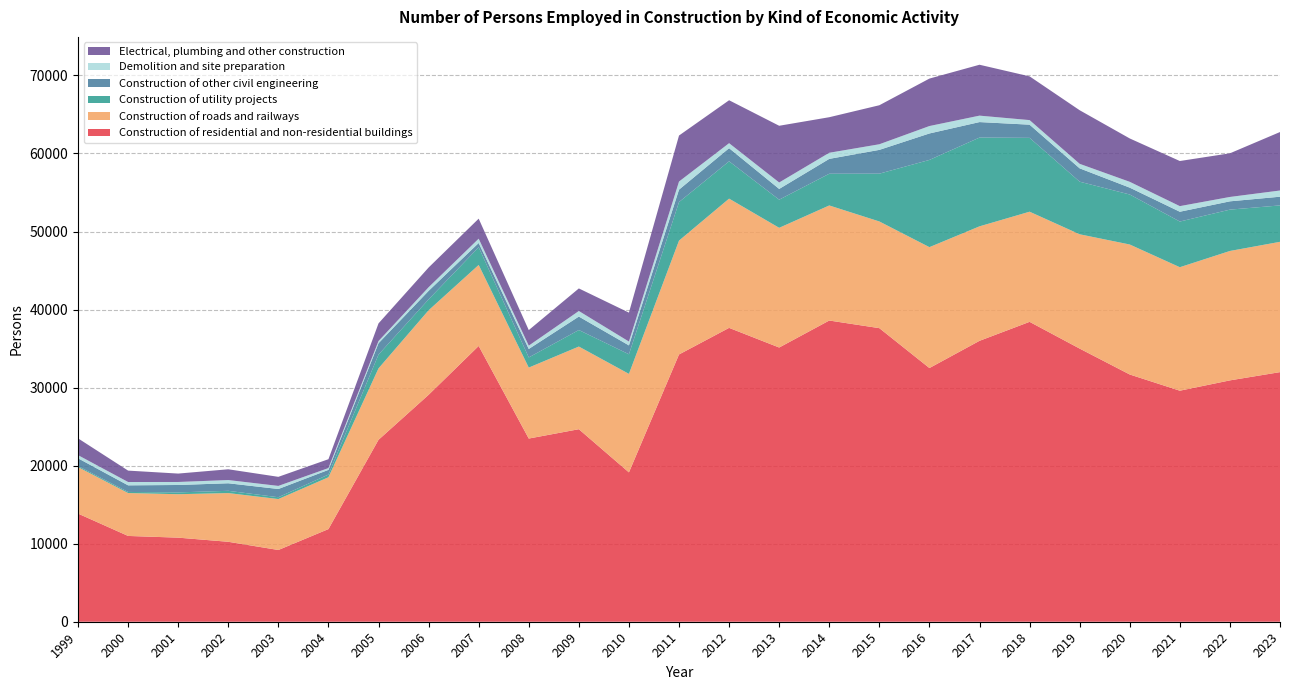

Reading right to left, what are all the values shown in this chart?

Construction of residential and non-residential buildings: 2023=31983	2022=30926	2021=29603	2020=31680	2019=34999	2018=38426	2017=35994	2016=32506	2015=37618	2014=38595	2013=35136	2012=37654	2011=34246	2010=19137	2009=24669	2008=23472	2007=35337	2006=29076	2005=23311	2004=11871	2003=9192	2002=10244	2001=10774	2000=10992	1999=13857
Construction of roads and railways: 2023=16696	2022=16581	2021=15823	2020=16656	2019=14646	2018=14113	2017=14669	2016=15491	2015=13670	2014=14744	2013=15338	2012=16560	2011=14590	2010=12622	2009=10592	2008=9093	2007=10379	2006=10832	2005=9153	2004=6640	2003=6528	2002=6242	2001=5566	2000=5498	1999=5959
Construction of utility projects: 2023=4666	2022=5298	2021=5853	2020=6406	2019=6740	2018=9462	2017=11375	2016=11177	2015=6125	2014=4064	2013=3607	2012=4782	2011=4939	2010=2512	2009=2117	2008=1299	2007=2269	2006=1396	2005=1767	2004=349	2003=232	2002=289	2001=233	2000=141	1999=133
Construction of other civil engineering: 2023=1115	2022=1062	2021=1255	2020=879	2019=1709	2018=1690	2017=1985	2016=3390	2015=3048	2014=1905	2013=1376	2012=1683	2011=1591	2010=1137	2009=1723	2008=1087	2007=545	2006=1090	2005=1455	2004=599	2003=1055	2002=967	2001=949	2000=846	1999=994
Demolition and site preparation: 2023=795	2022=562	2021=719	2020=747	2019=579	2018=586	2017=825	2016=952	2015=720	2014=782	2013=825	2012=640	2011=1038	2010=494	2009=714	2008=425	2007=553	2006=465	2005=283	2004=229	2003=396	2002=413	2001=386	2000=426	1999=403
Electrical, plumbing and other construction: 2023=7492	2022=5592	2021=5781	2020=5556	2019=6867	2018=5604	2017=6522	2016=6080	2015=4999	2014=4556	2013=7268	2012=5501	2011=5895	2010=3705	2009=2892	2008=1992	2007=2565	2006=2527	2005=2259	2004=1137	2003=1163	2002=1379	2001=1076	2000=1461	1999=2152